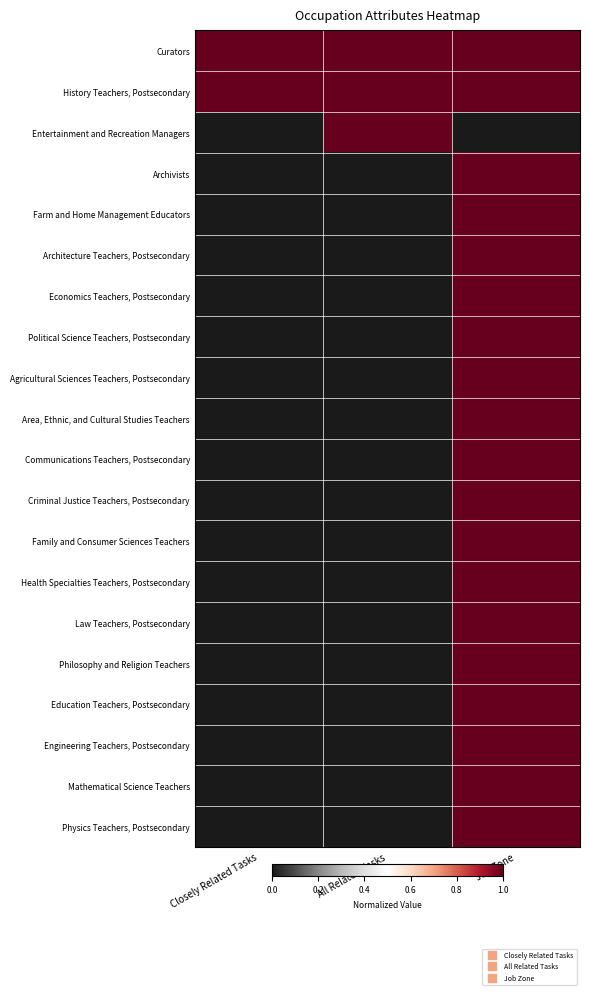

What is the spread (max minus min) of values at Job Zone?

1